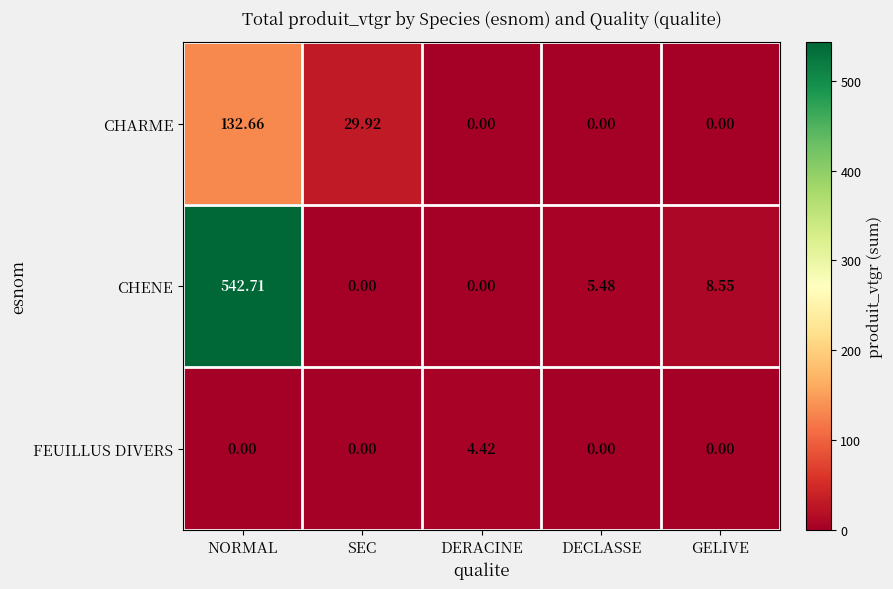

List the series in order of their peak value, lowest first.

FEUILLUS DIVERS, CHARME, CHENE